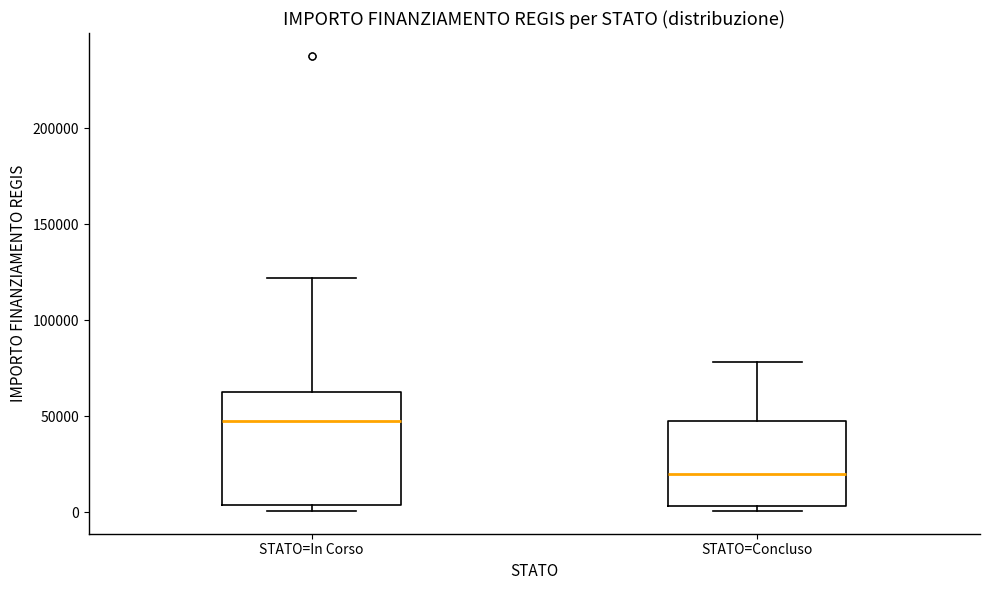

Where does the median line of the box for STATO=Concluso sit on the y-axis? The values are not printed on the chart, so give them approximately, as read against the axis.

20000